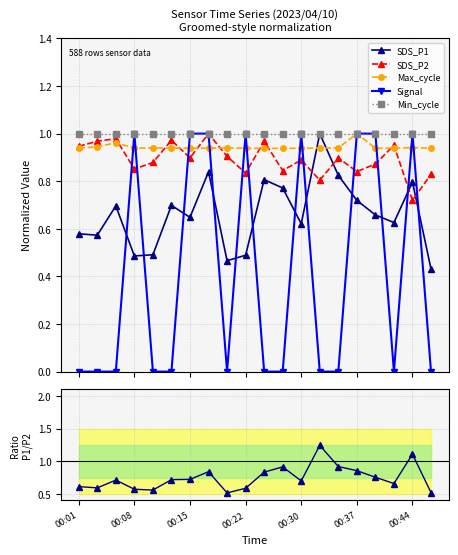

What is the maximum value for Min_cycle?

1.0